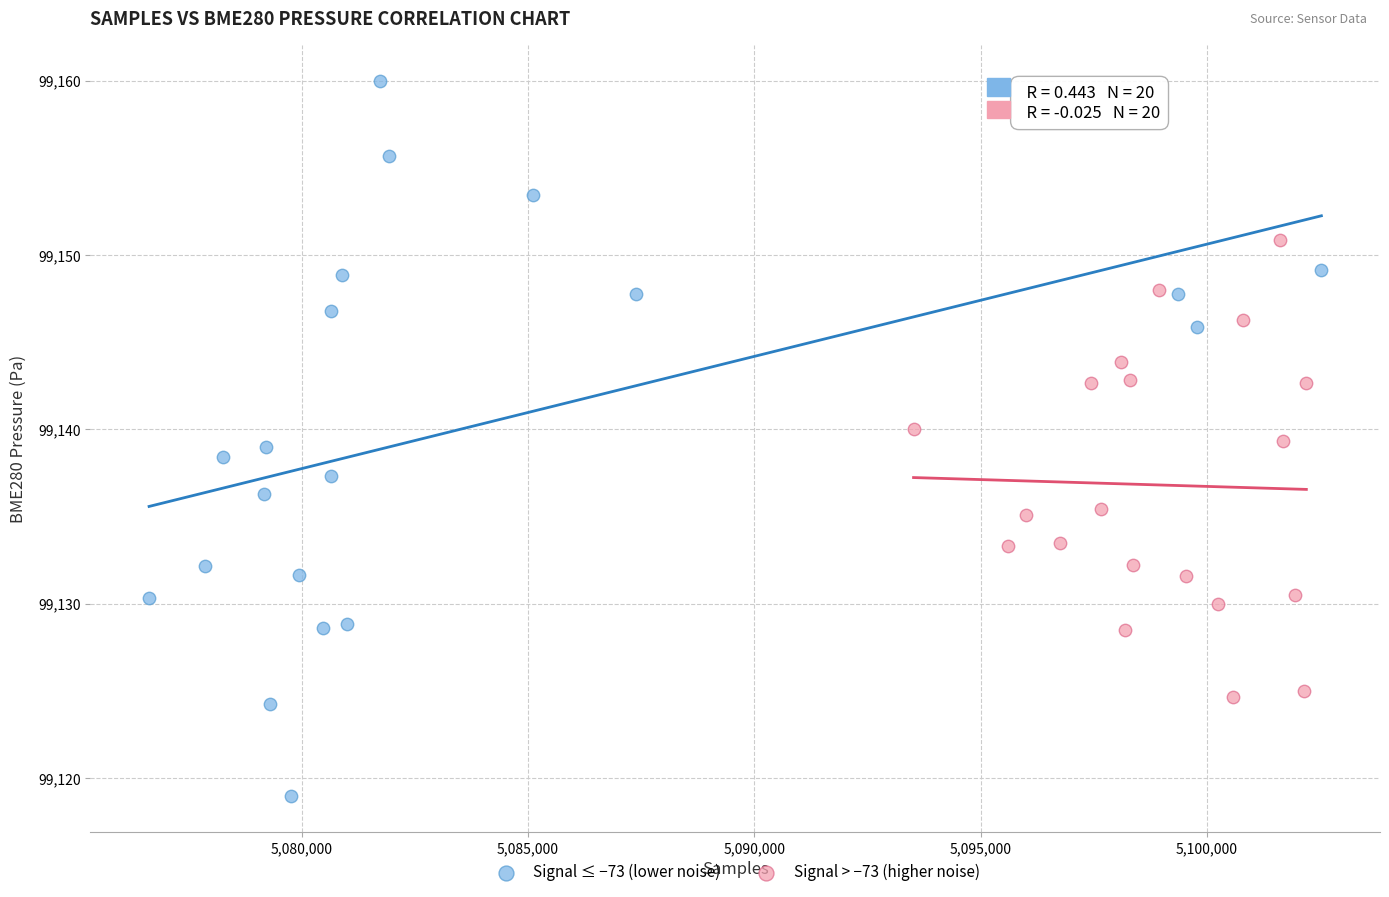

Which series contains the lowest Y value?

Signal ≤ −73 (lower noise)